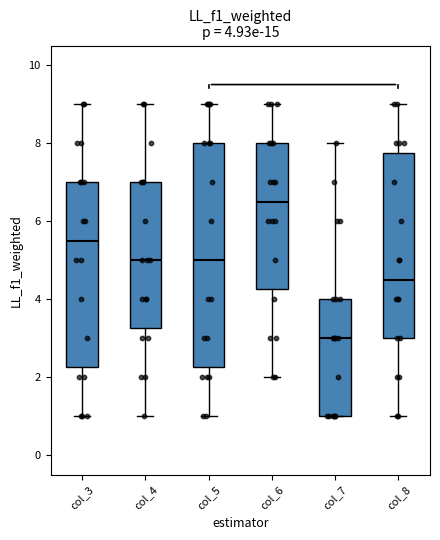

Which box is the tallest, from its lower edge to its upper edge?

col_5